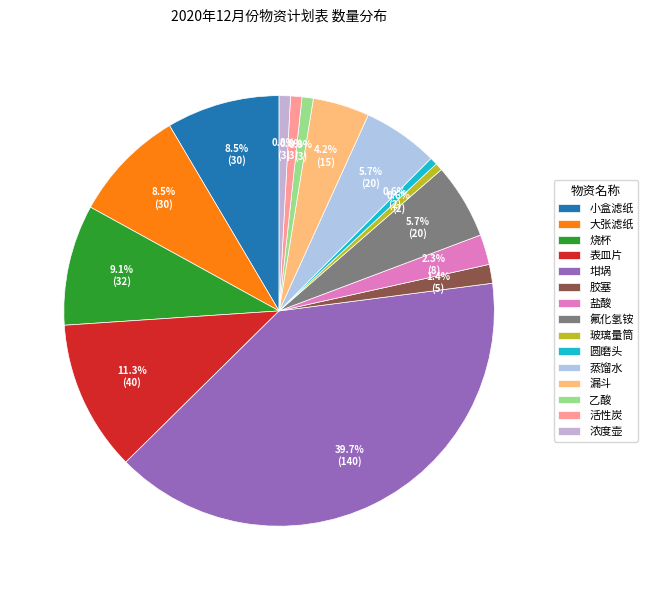

The 表皿片 slice represents 11% of the pie. True or false?

True